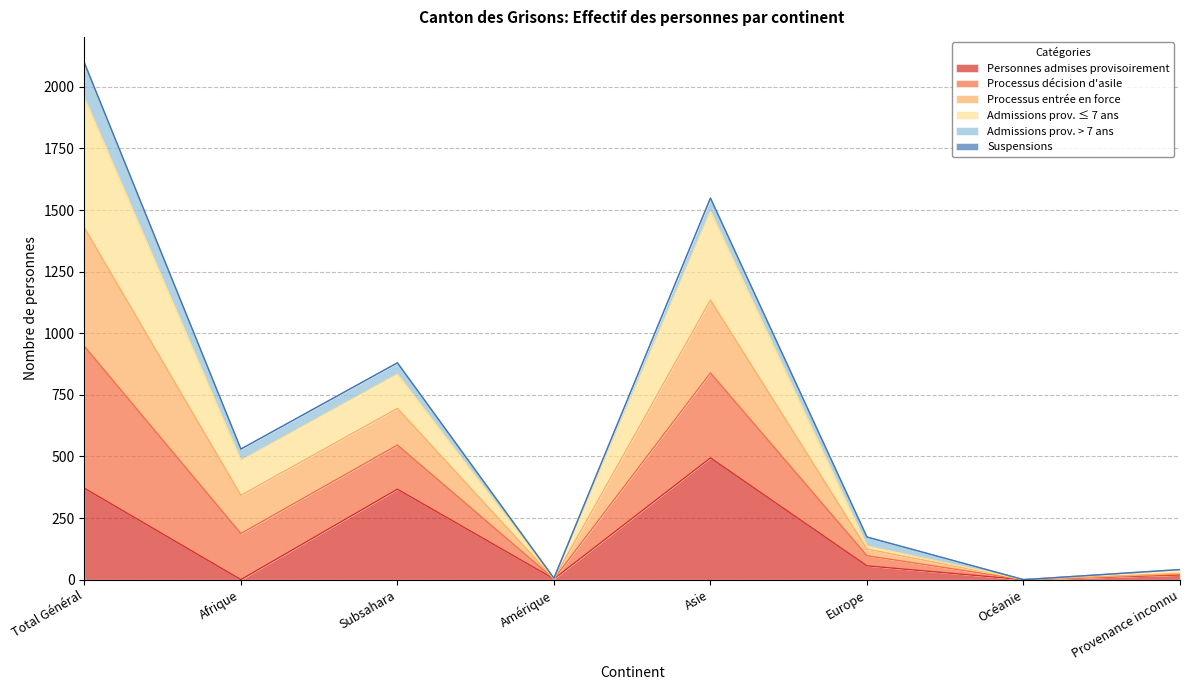

List the labels in order of Processus entrée en force value, largest first.

Total Général, Asie, Subsahara, Afrique, Europe, Provenance inconnu, Amérique, Océanie